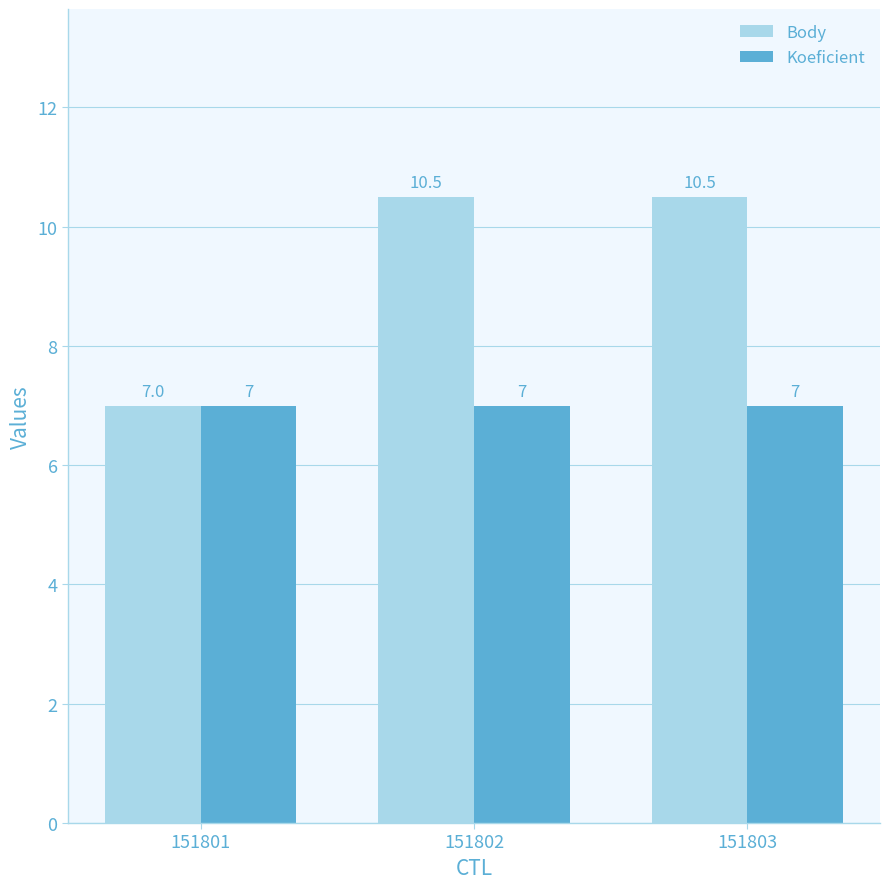

What are all the series names shown in the legend?

Body, Koeficient